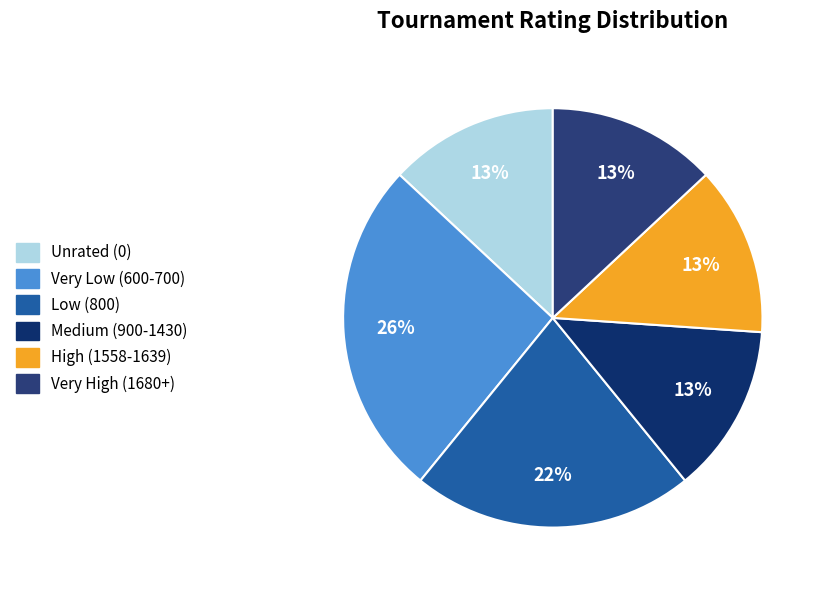

How many slices are in this pie chart?

6